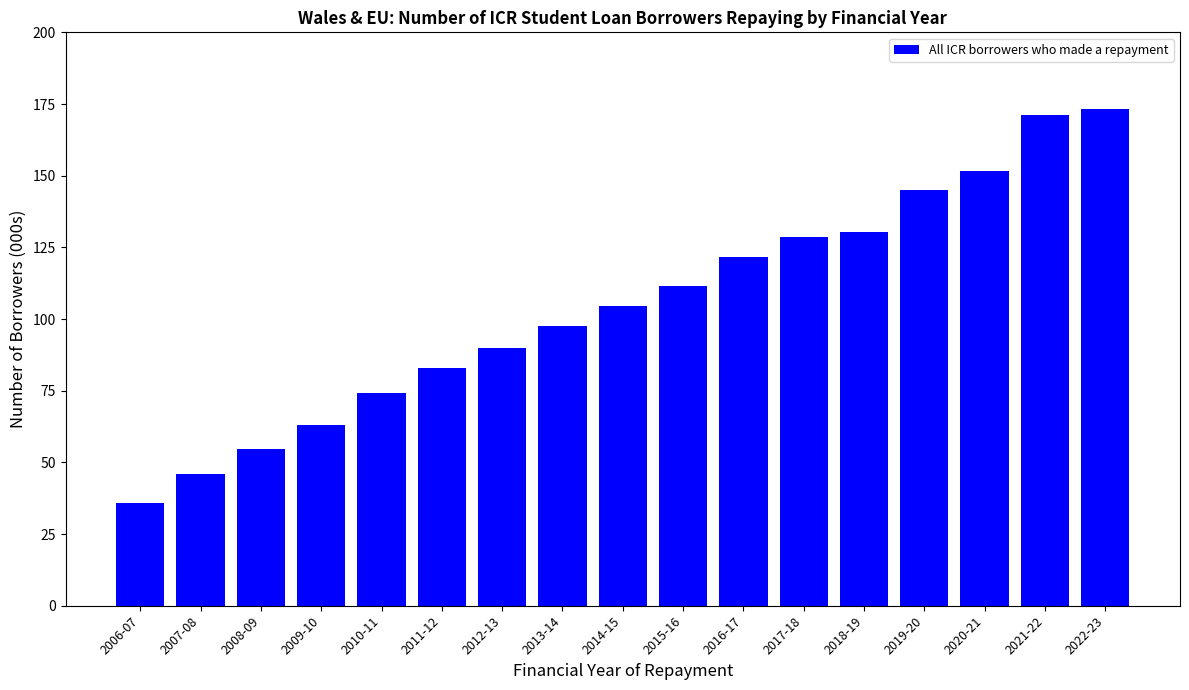

At which category does the chart reach its peak across all series?

2022-23